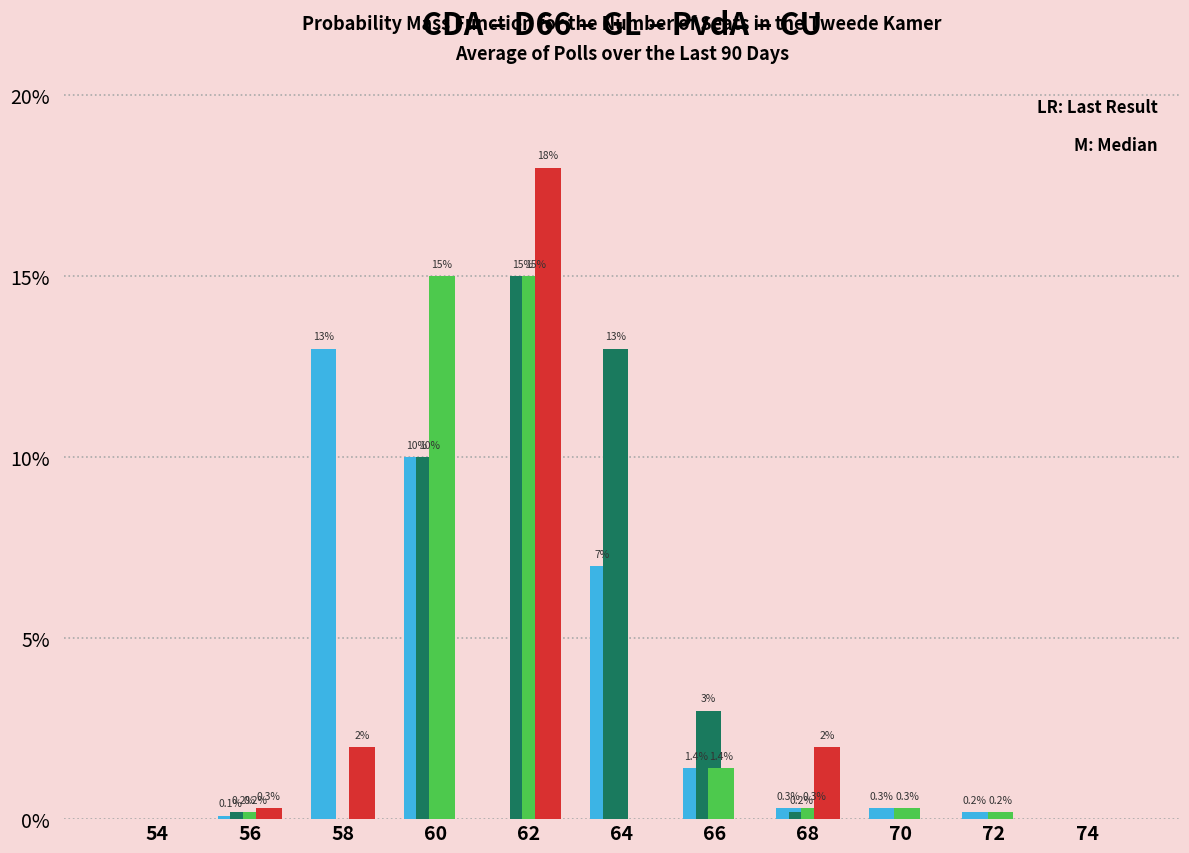

What is the total value across all series at 66?

5.8